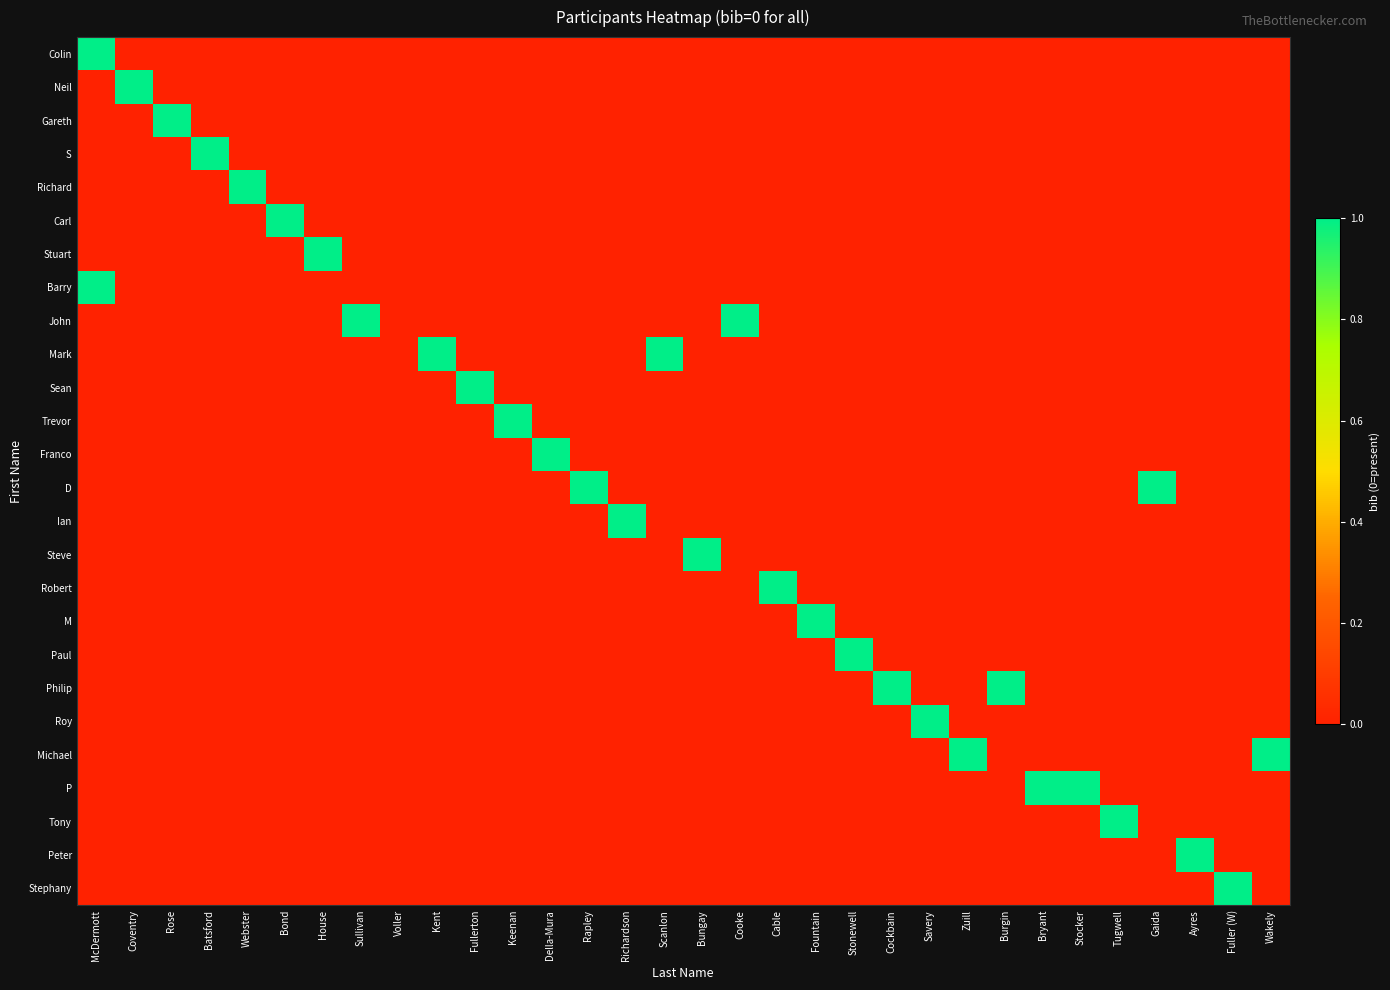

Rank the series at Rapley from lowest to highest value.

Colin, Neil, Gareth, S, Richard, Carl, Stuart, Barry, John, Mark, Sean, Trevor, Franco, Ian, Steve, Robert, M, Paul, Philip, Roy, Michael, P, Tony, Peter, Stephany, D